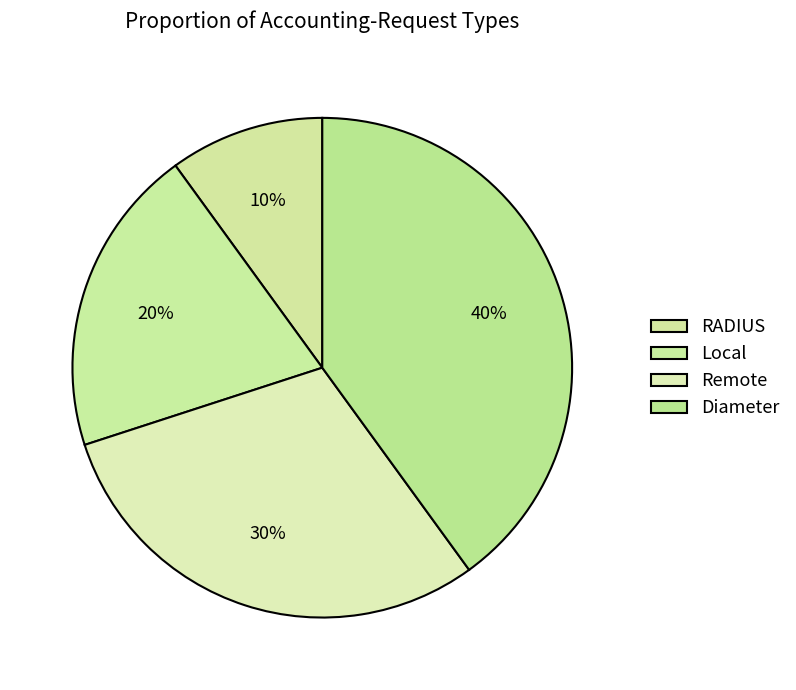

Count the number of slices in the pie.

4